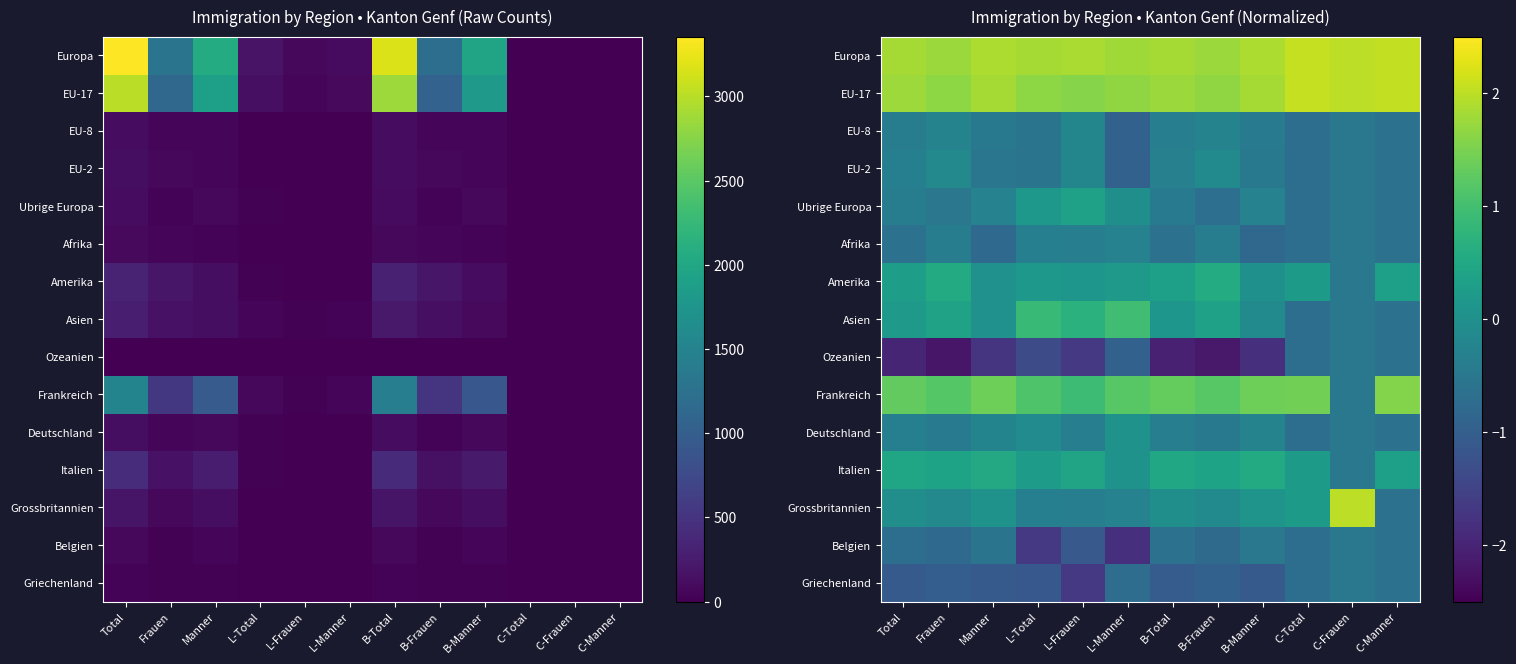

What is the smallest value displayed?

-2.2